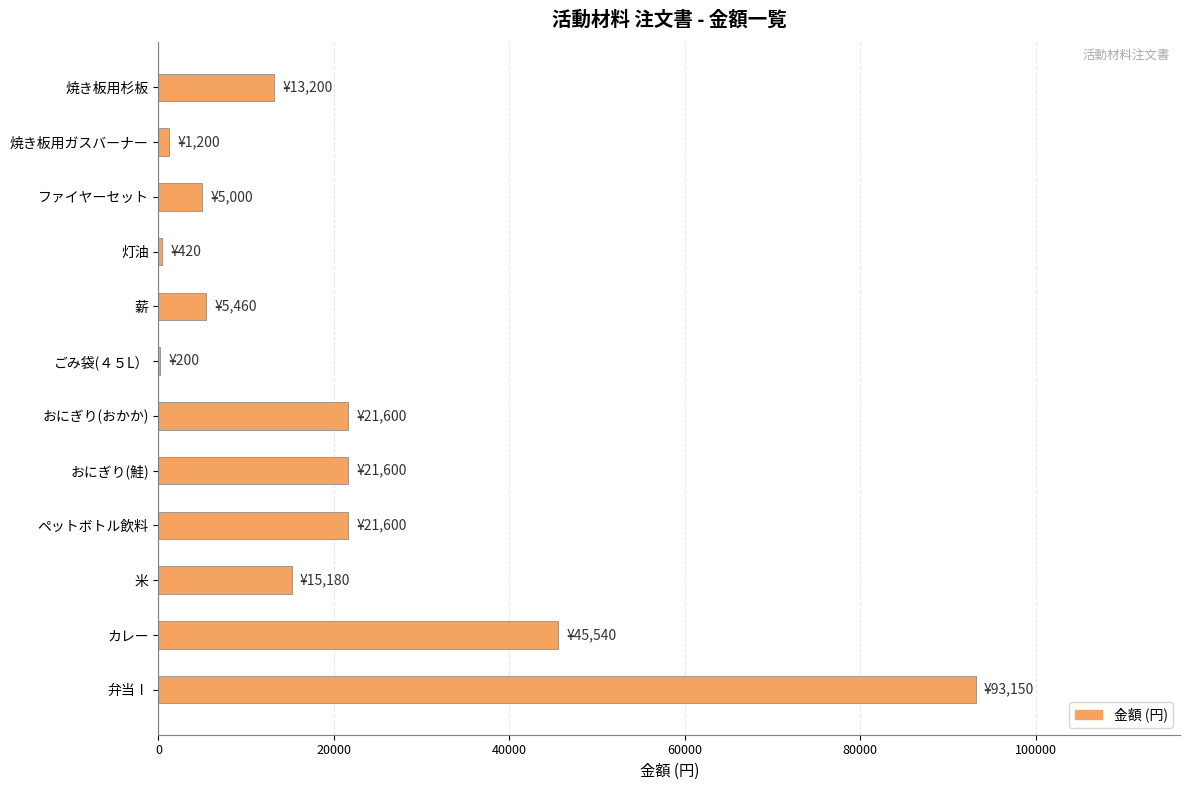

At which category does the chart reach its peak across all series?

弁当Ⅰ